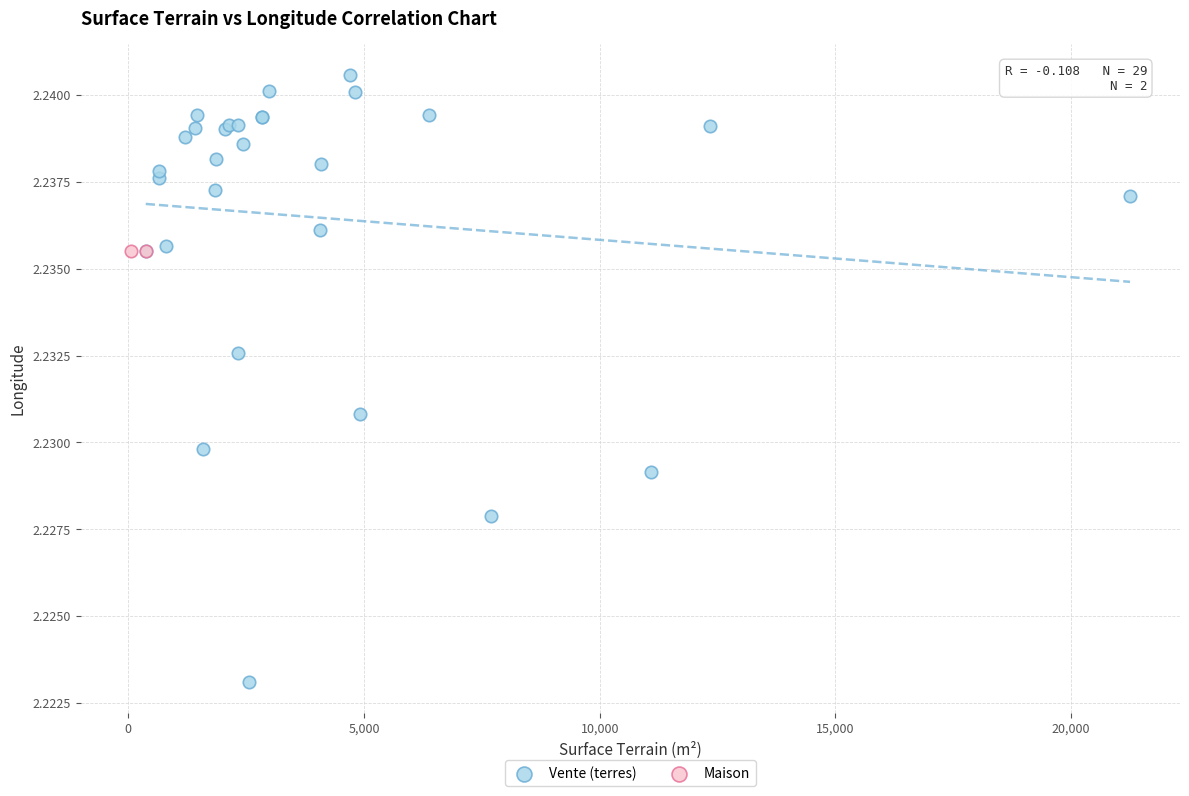

What are all the series names shown in the legend?

Vente (terres), Maison